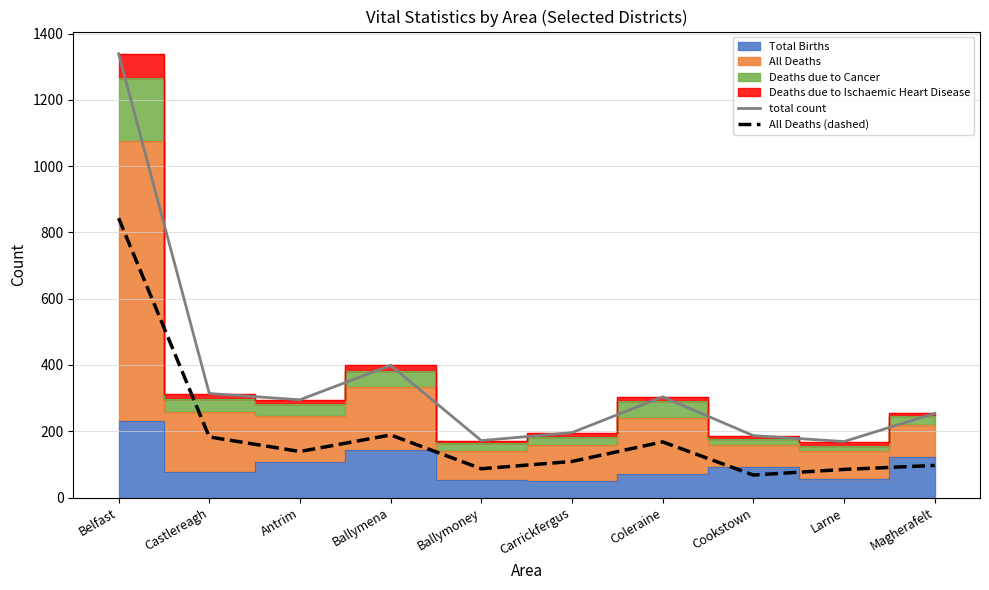

Between Carrickfergus and Larne, which series saw the biggest shift?

total count